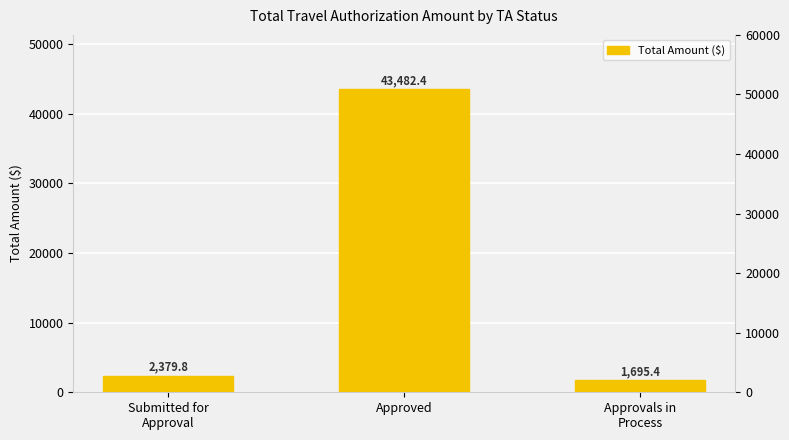

What is the value of the 2nd bar from the left?

43482.4